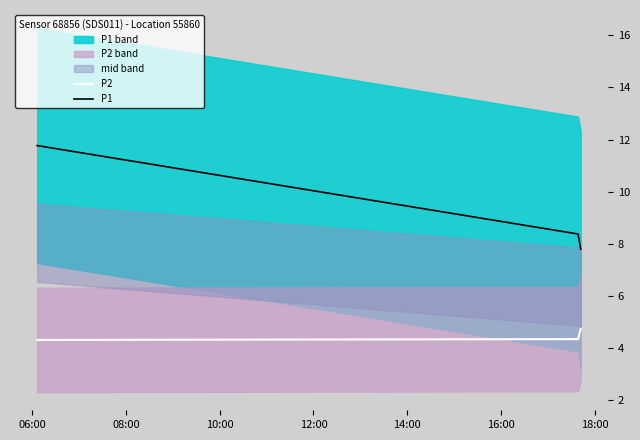

What is the minimum value for P2?

4.3